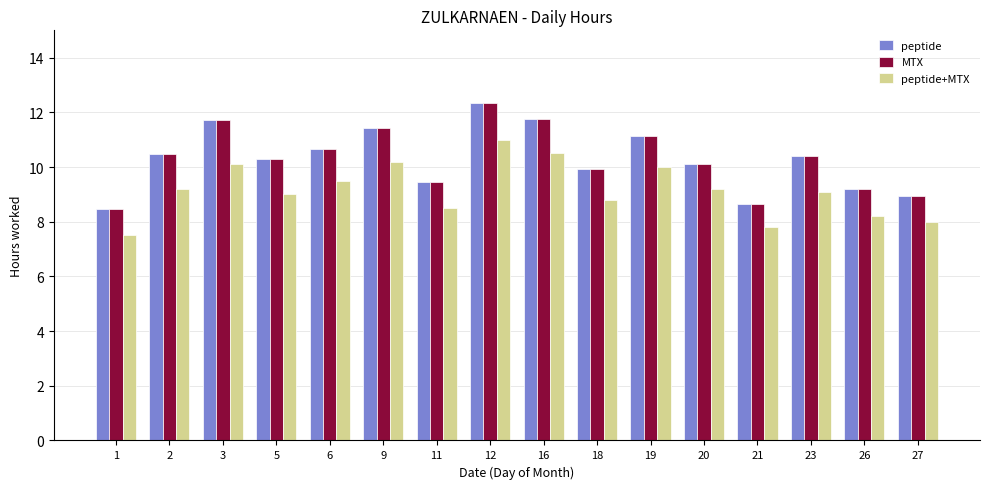

What is the difference between the maximum and second lowest values in the peptide series?

3.7